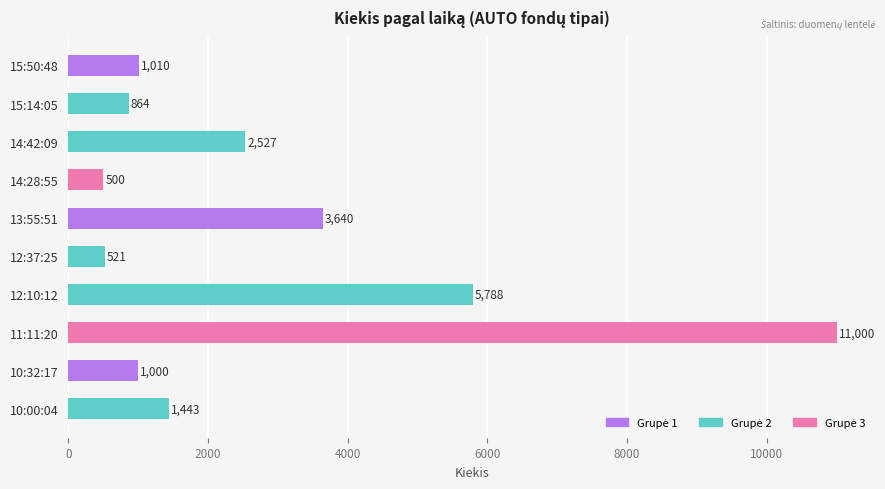

How many data points are less than 1443?

5